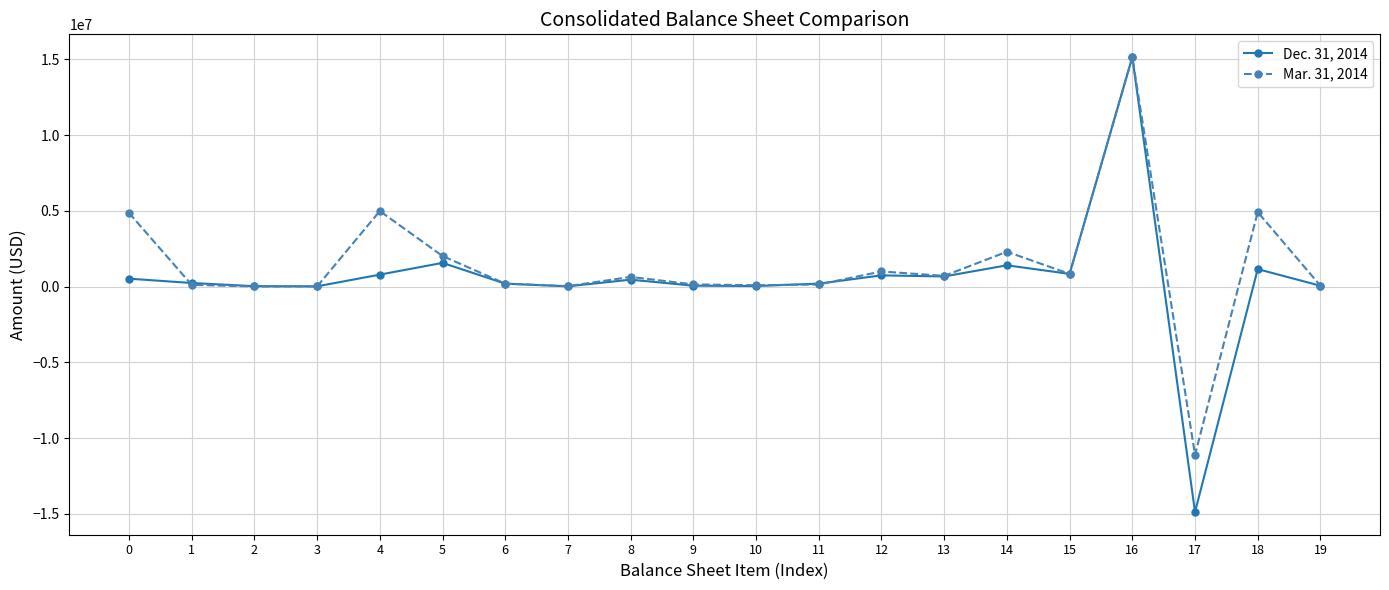

What is the sum of the Mar. 31, 2014 values at 19 and 18?

4964484